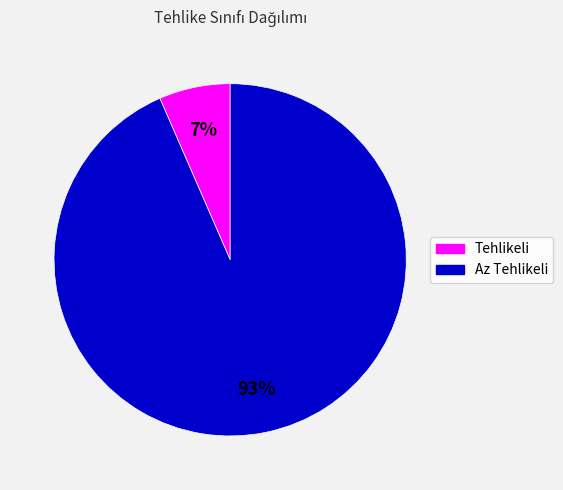

Which category accounts for the majority?

Az Tehlikeli